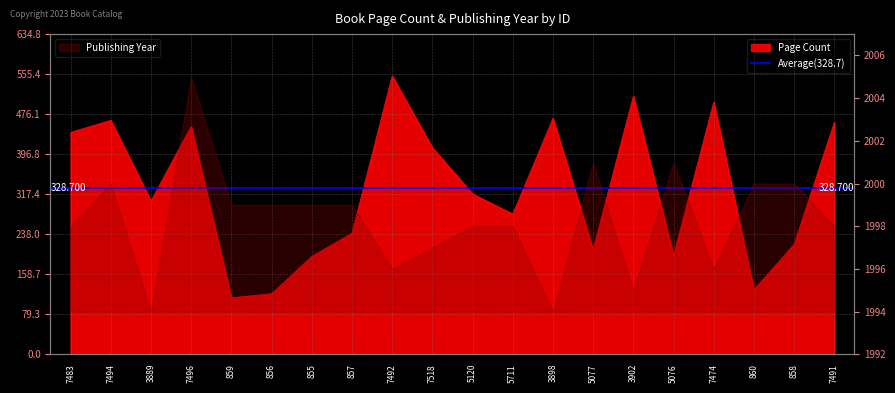

List the labels in order of value, smallest first.

859, 856, 860, 855, 5076, 5077, 858, 857, 5711, 3889, 5120, 7518, 7483, 7496, 7491, 7494, 3898, 7474, 3902, 7492